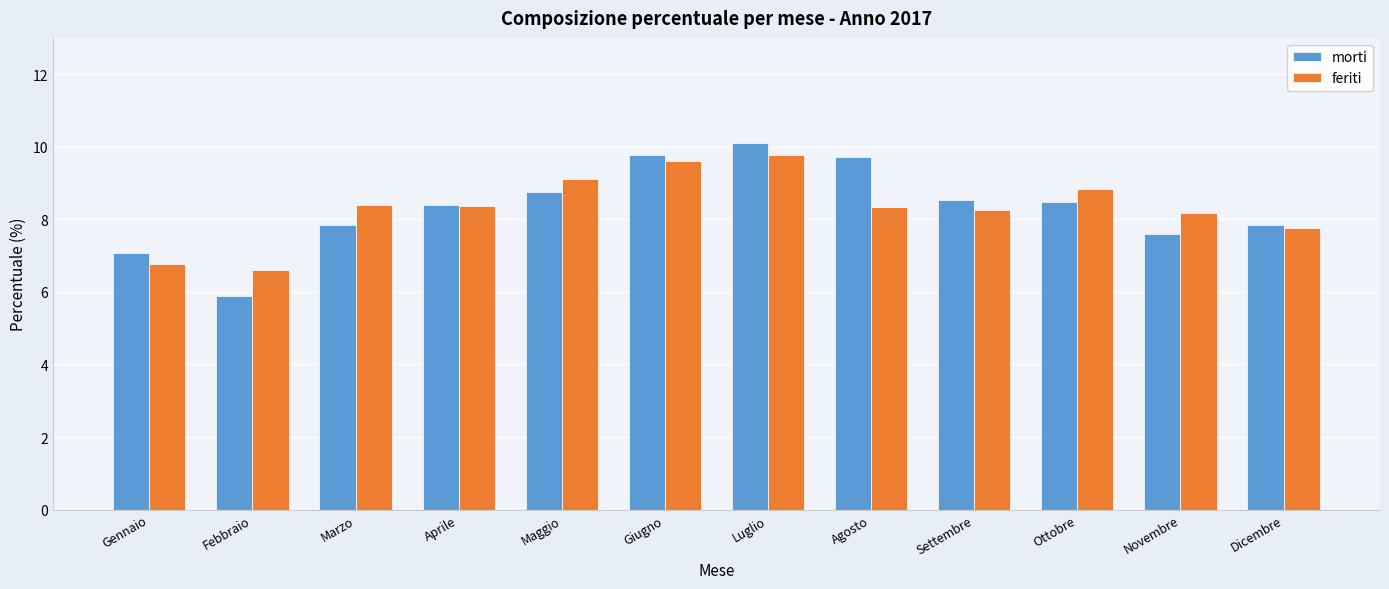

What is the greatest value displayed?

10.1